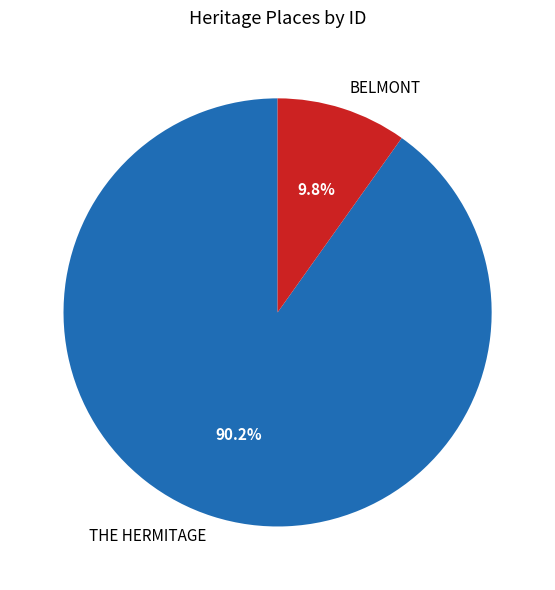

What is the smallest slice in the pie chart?

BELMONT